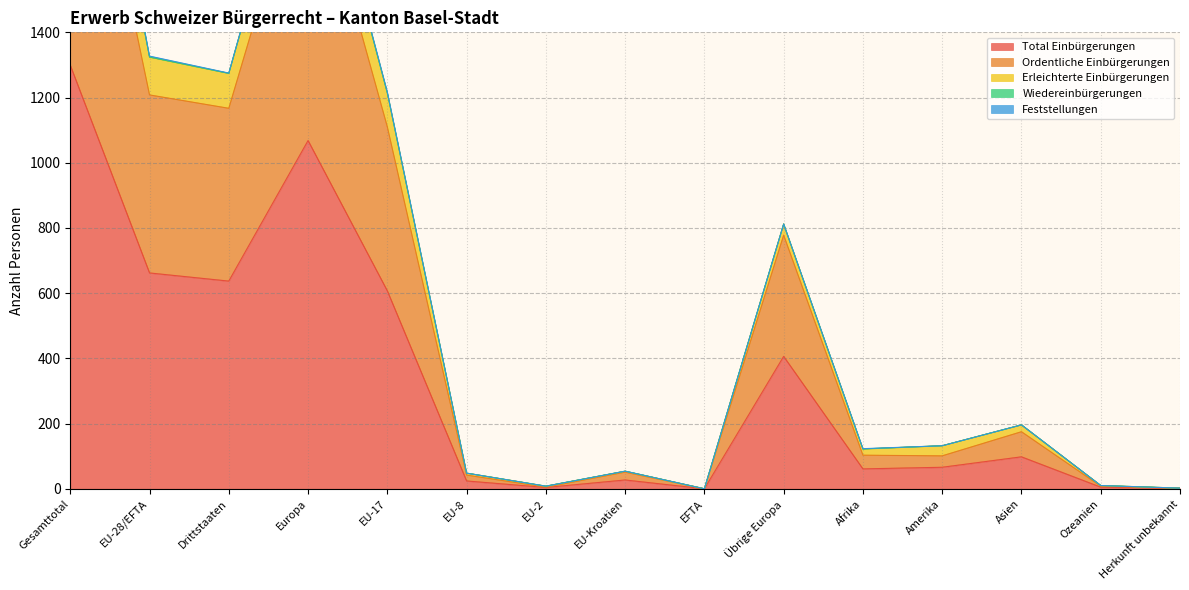

Rank the categories by Ordentliche Einbürgerungen value from lowest to highest.

EFTA, Herkunft unbekannt, EU-2, Ozeanien, EU-8, EU-Kroatien, Amerika, Afrika, Asien, Übrige Europa, EU-17, Drittstaaten, EU-28/EFTA, Europa, Gesamttotal